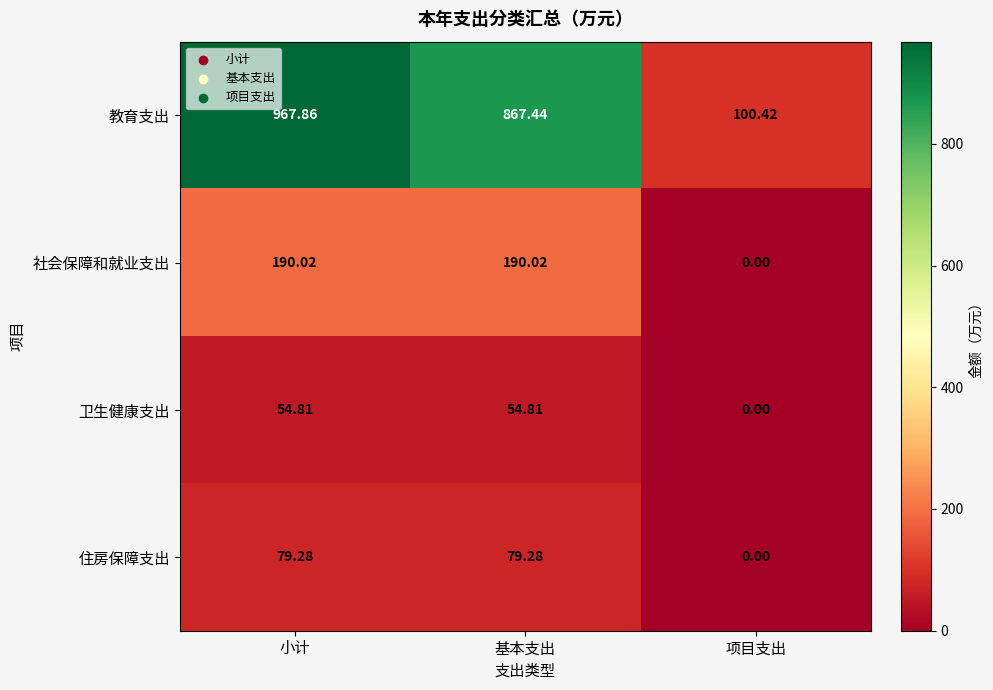

Count the number of categories in the chart.

3